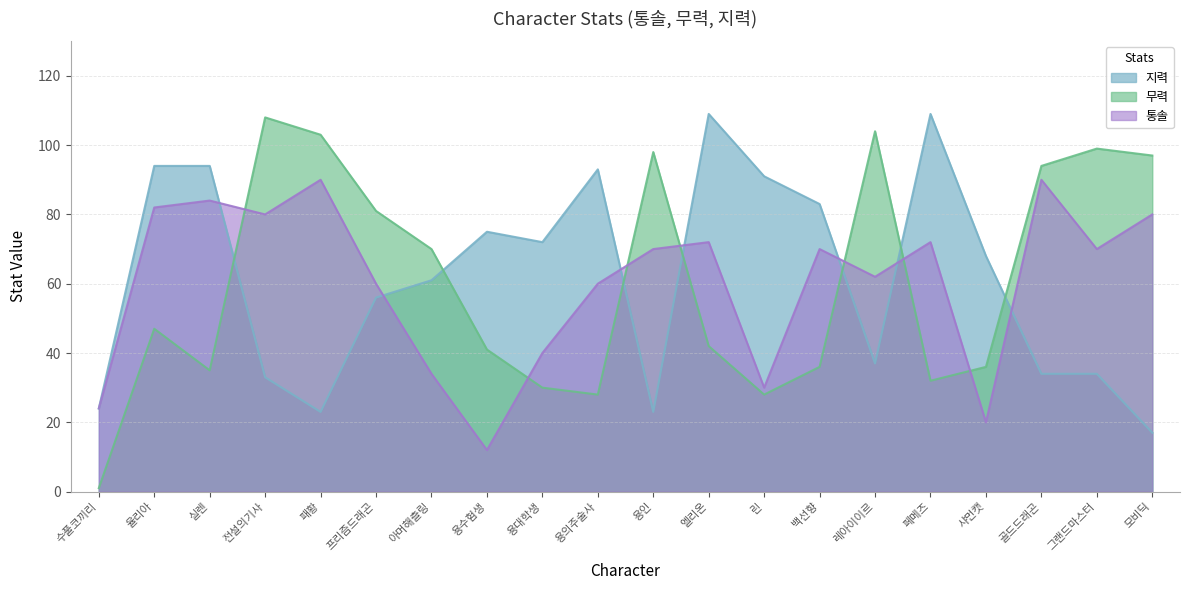

How many intersections are there between 통솔 and 무력?

7